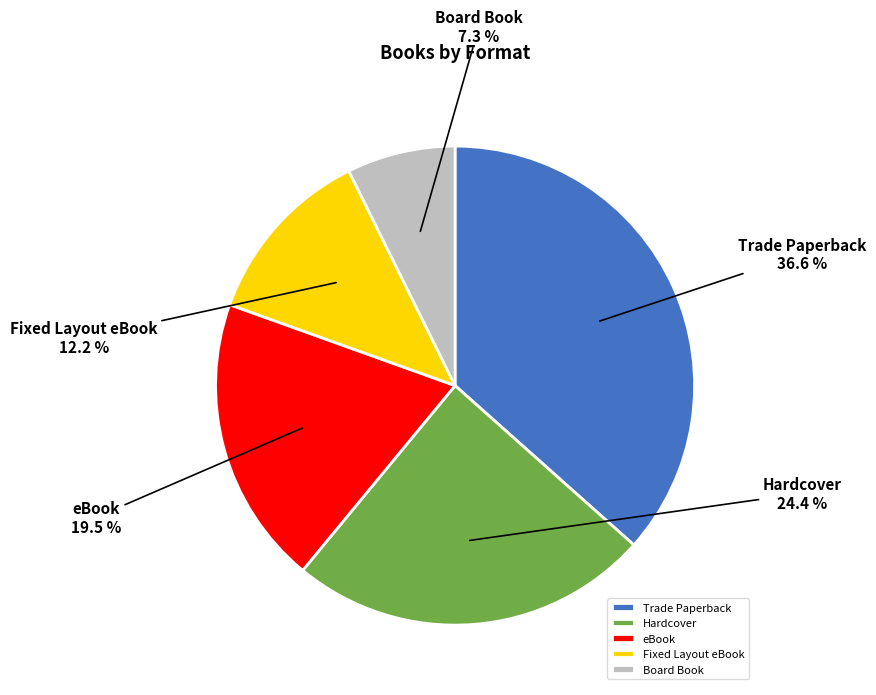

To the nearest percent, what portion does Hardcover represent?

24%